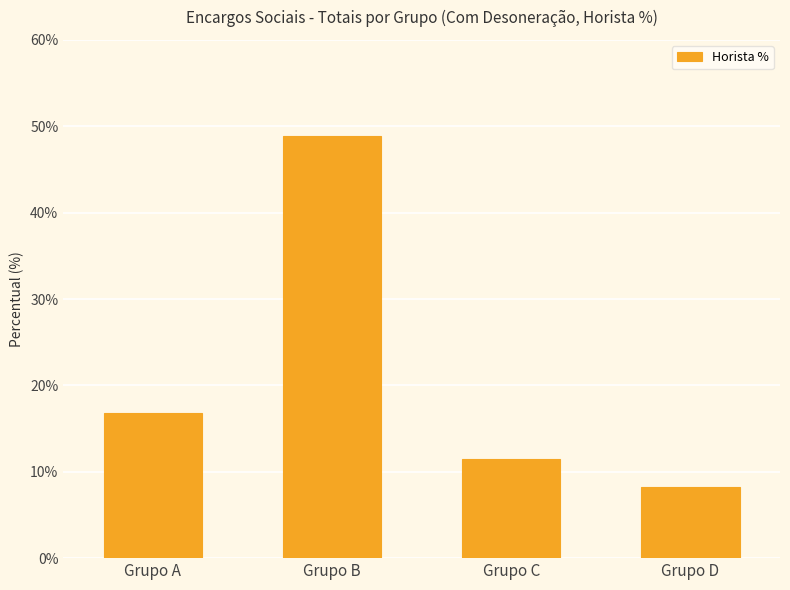

Rank the categories by value from lowest to highest.

Grupo D, Grupo C, Grupo A, Grupo B